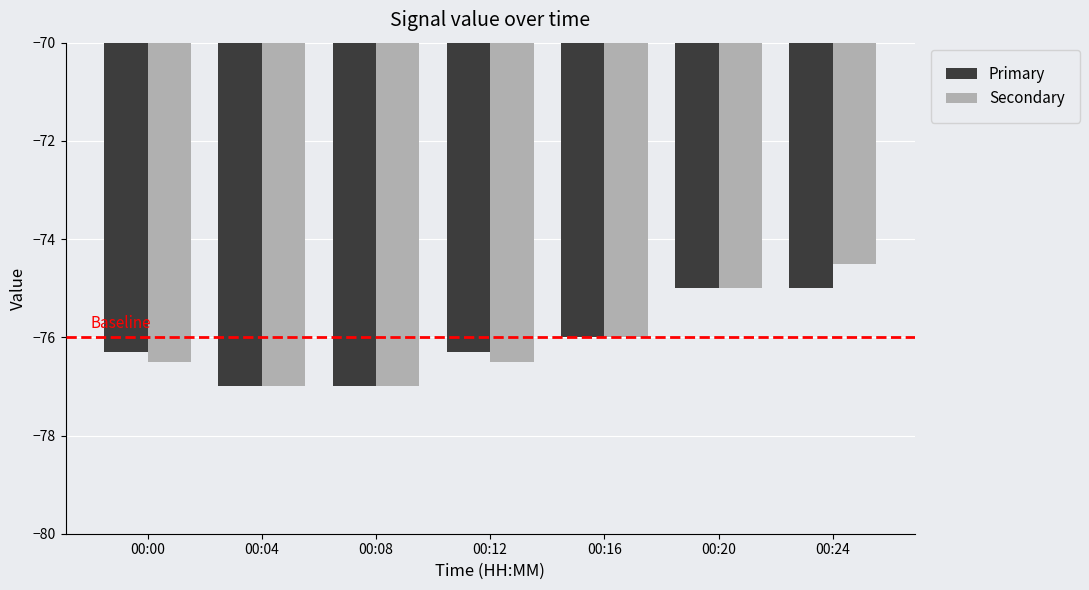

Reading right to left, list all the values displayed in this chart.

Primary: -75.0	-75.0	-76.0	-76.3	-77.0	-77.0	-76.3
Secondary: -74.5	-75.0	-76.0	-76.5	-77.0	-77.0	-76.5